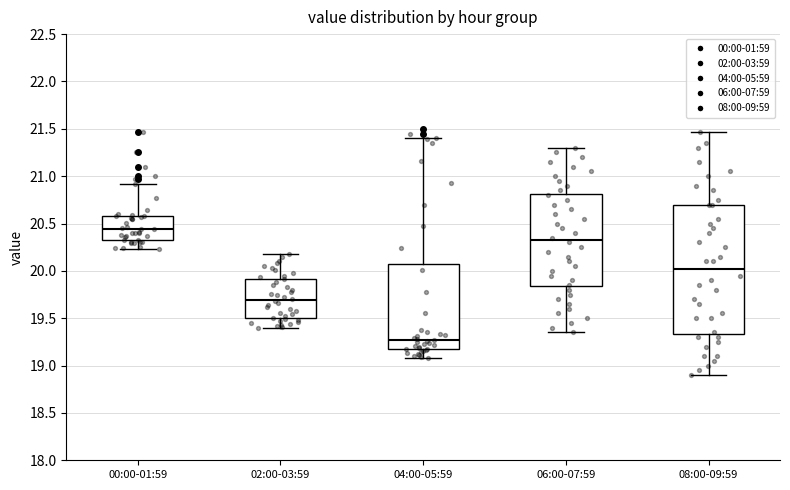

Comparing the boxes themselves (not the whiskers), which one is the tallest?

08:00-09:59